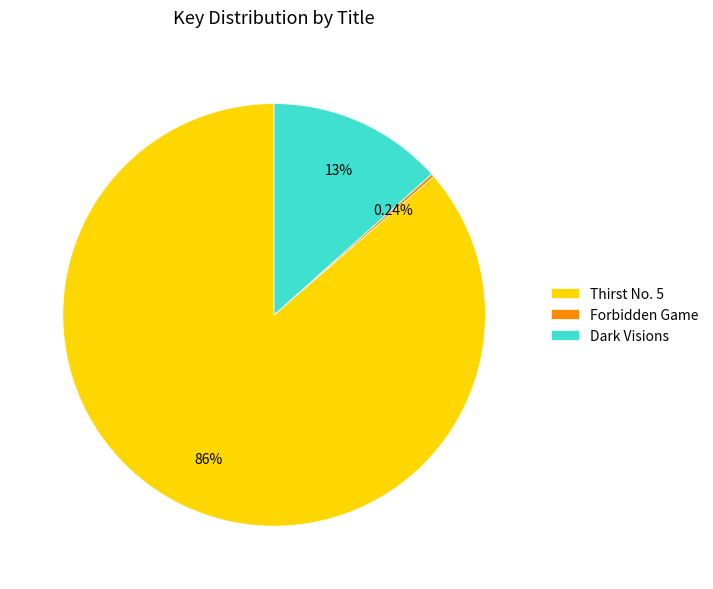

Combined, do Thirst No. 5 and Dark Visions account for over 50%?

Yes